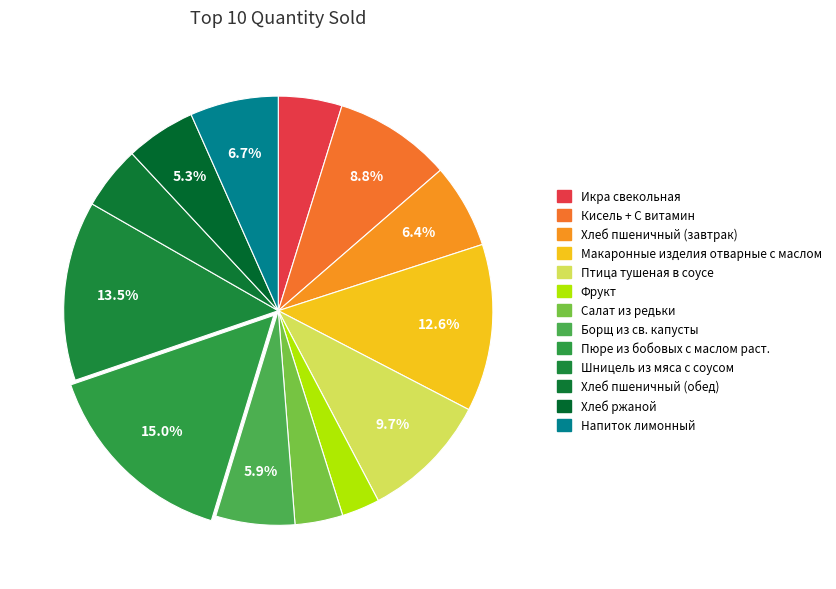

Count the number of slices in the pie.

13